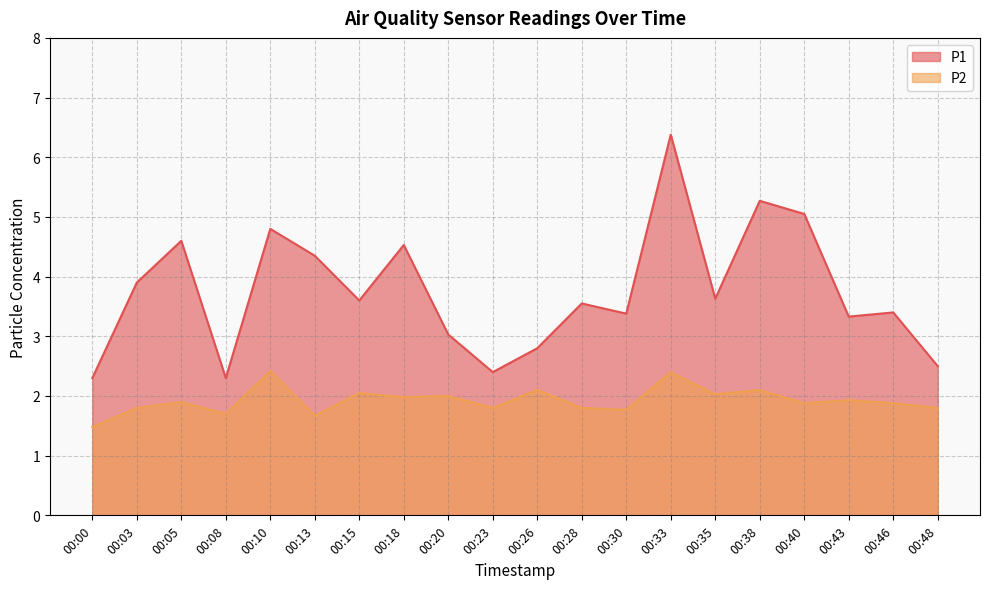

True or false: P1 and P2 cross at least once.

False